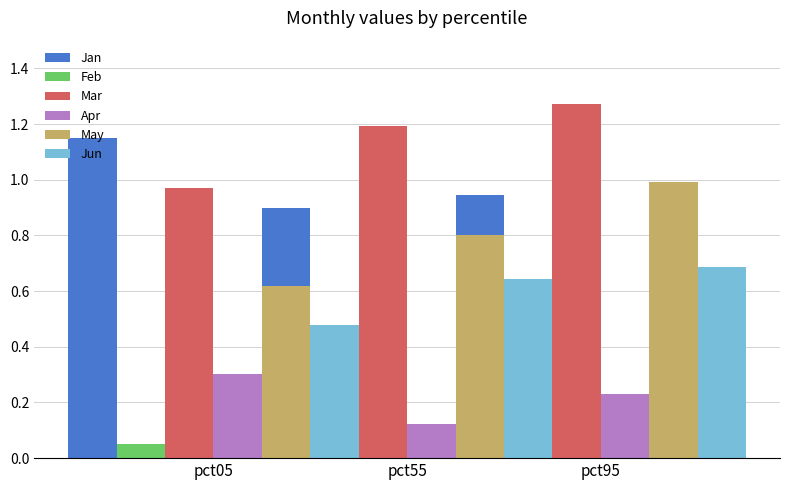

Is the value of Mar at pct95 greater than the value of Jun at pct55?

Yes